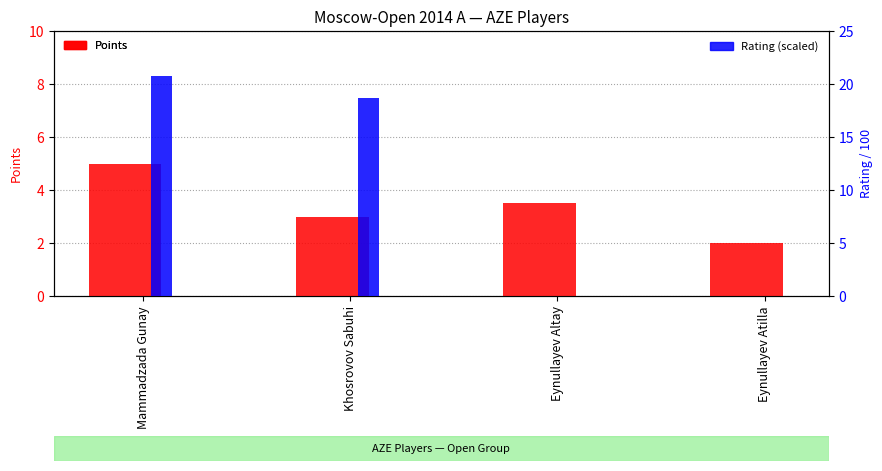

Rank the series at Eynullayev Atilla from highest to lowest value.

Points, Rating (scaled)